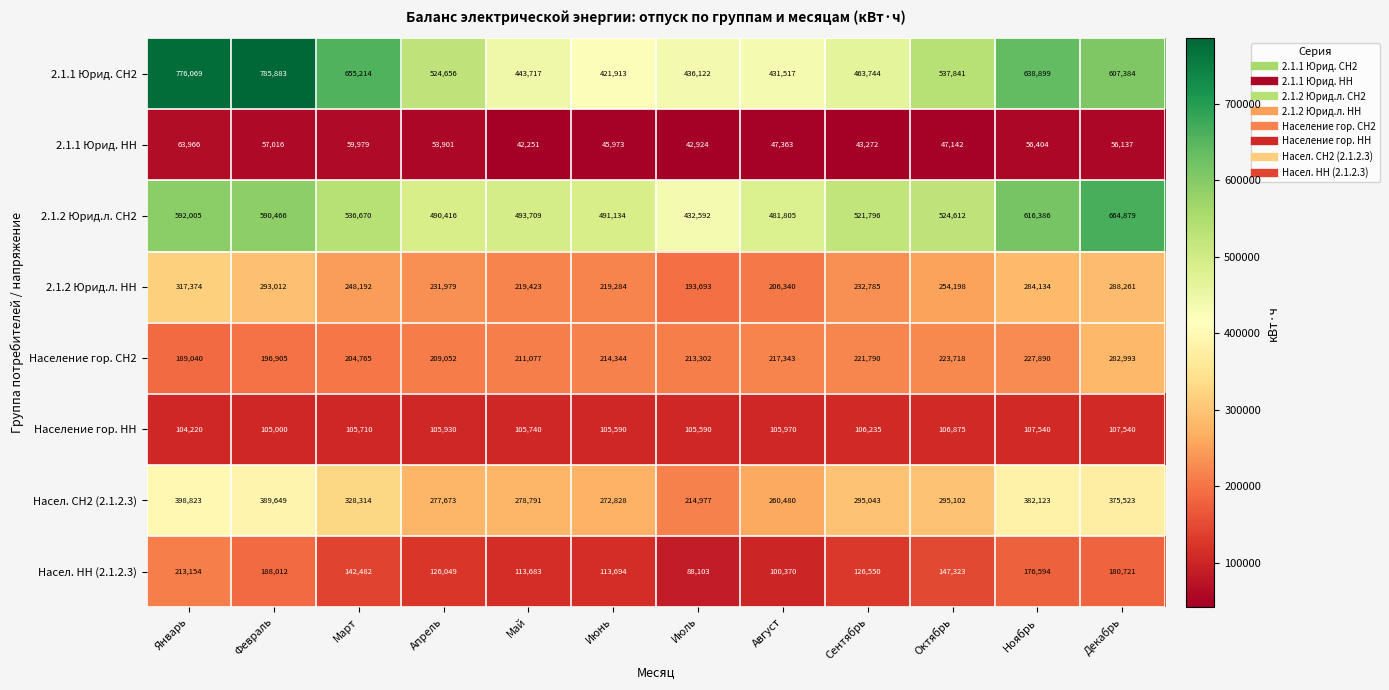

At which label does 2.1.2 Юрид.л. НН reach its minimum?

Июль